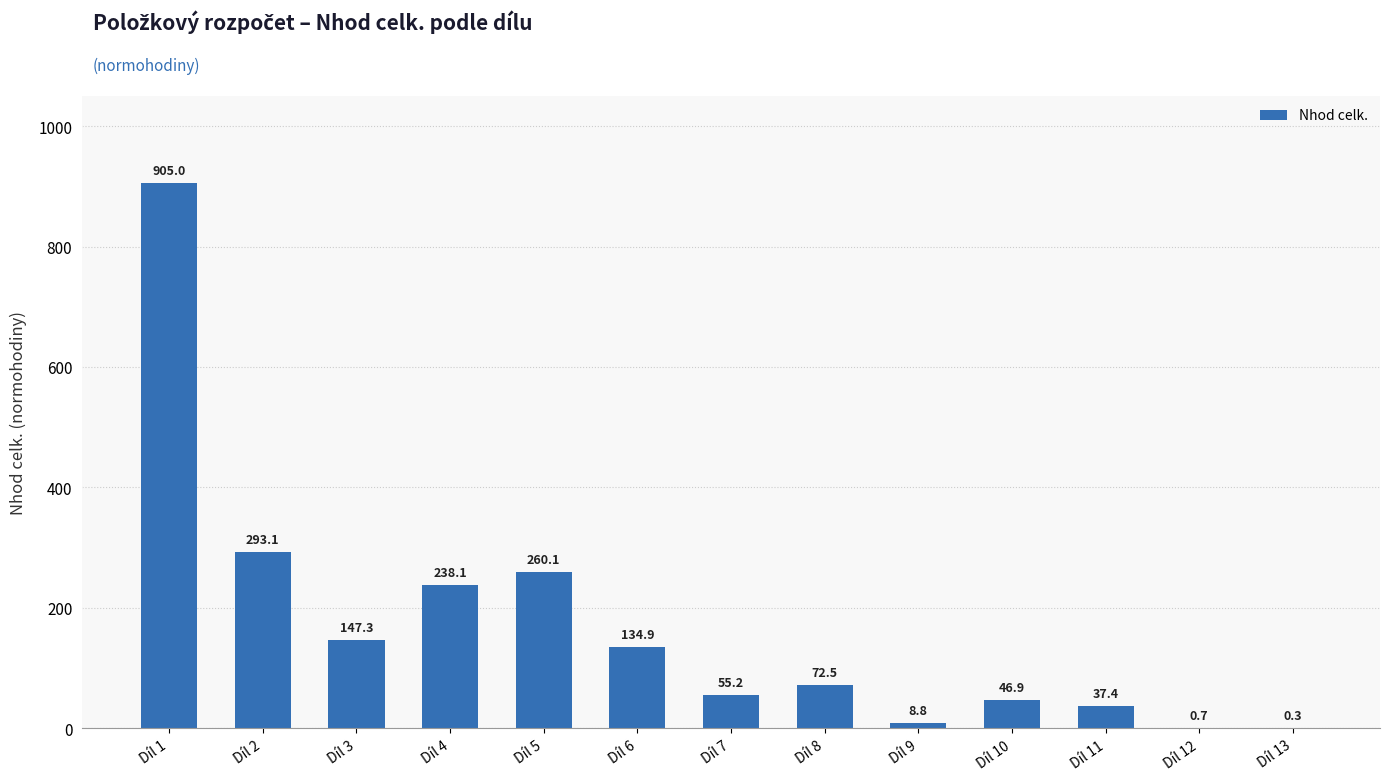

Is it true that the value at Díl 11 is 37.4?

True